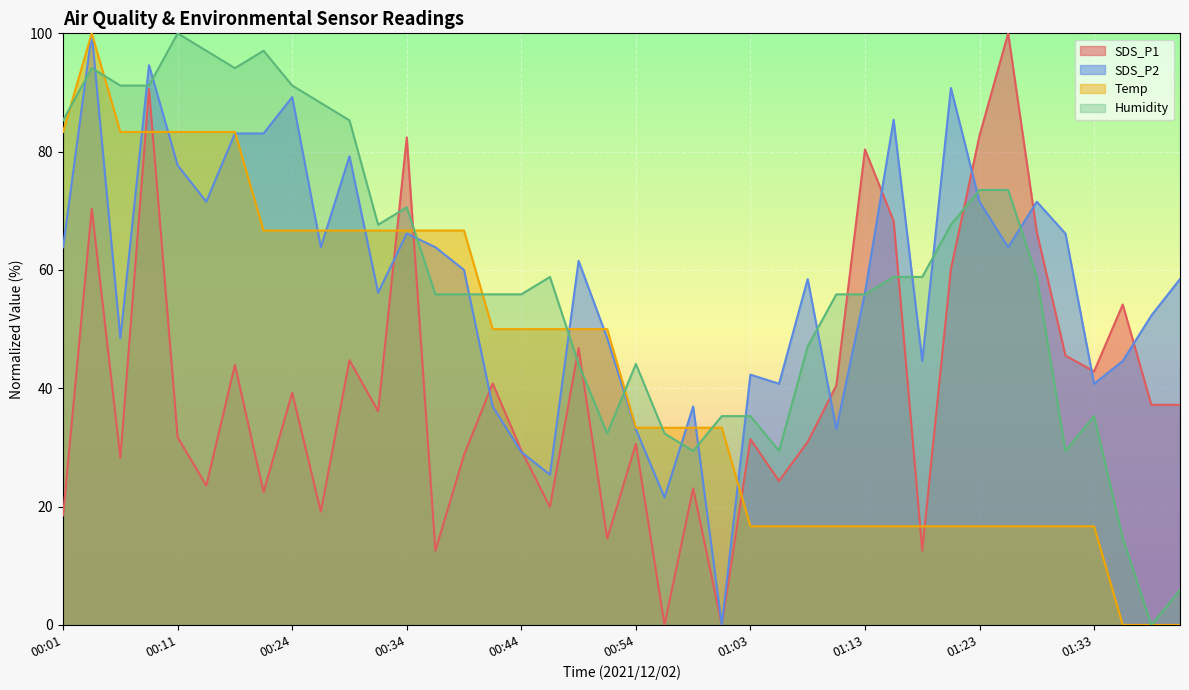

How many lines are shown in the chart?

4